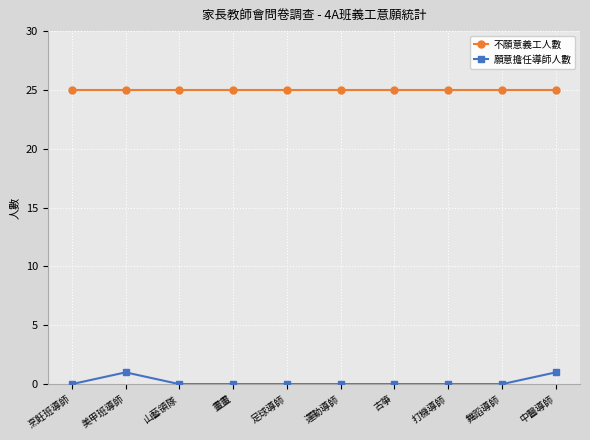

True or false: 願意擔任導師人數 and 不願意義工人數 intersect in this chart.

False